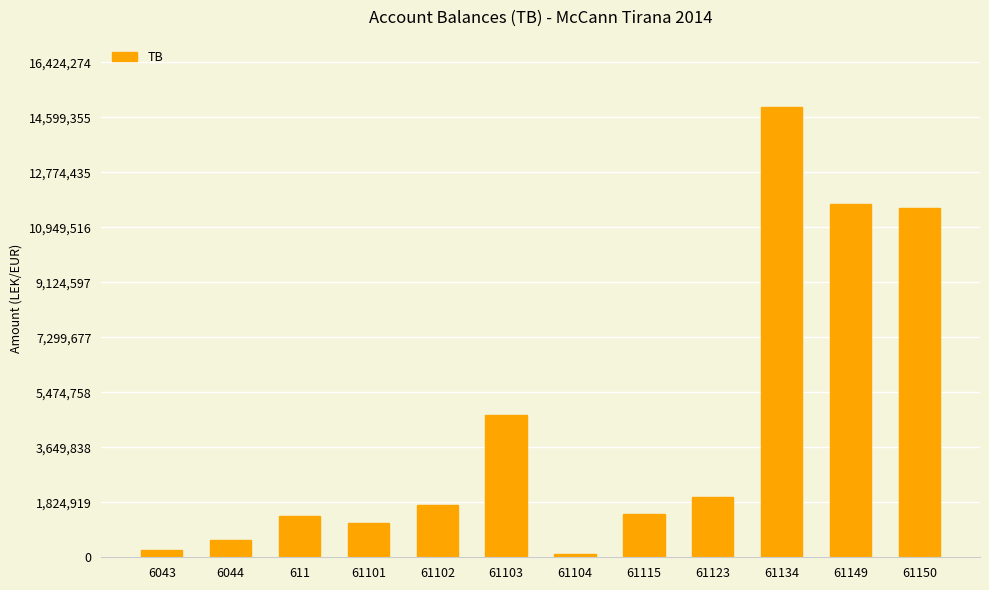

What is the label of the 10th bar from the left?

61134